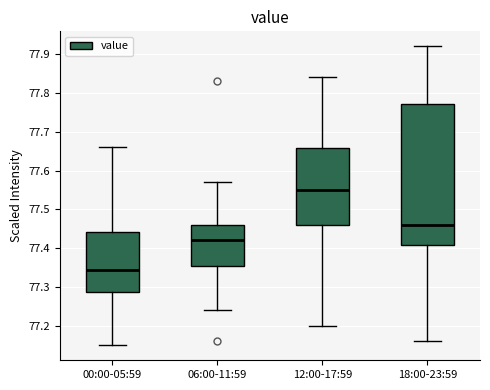

Reading left to right, transcribe this box plot: for each box, give where its median line is, the range the box spans, and where its two whiskers end, as read against the y-axis. The values are not printed on the chart, so give them approximately, as read against the axis.

00:00-05:59: median 77.35, box 77.29 to 77.44, whiskers 77.15 to 77.66
06:00-11:59: median 77.42, box 77.36 to 77.46, whiskers 77.24 to 77.57
12:00-17:59: median 77.55, box 77.46 to 77.66, whiskers 77.20 to 77.84
18:00-23:59: median 77.46, box 77.41 to 77.77, whiskers 77.16 to 77.92